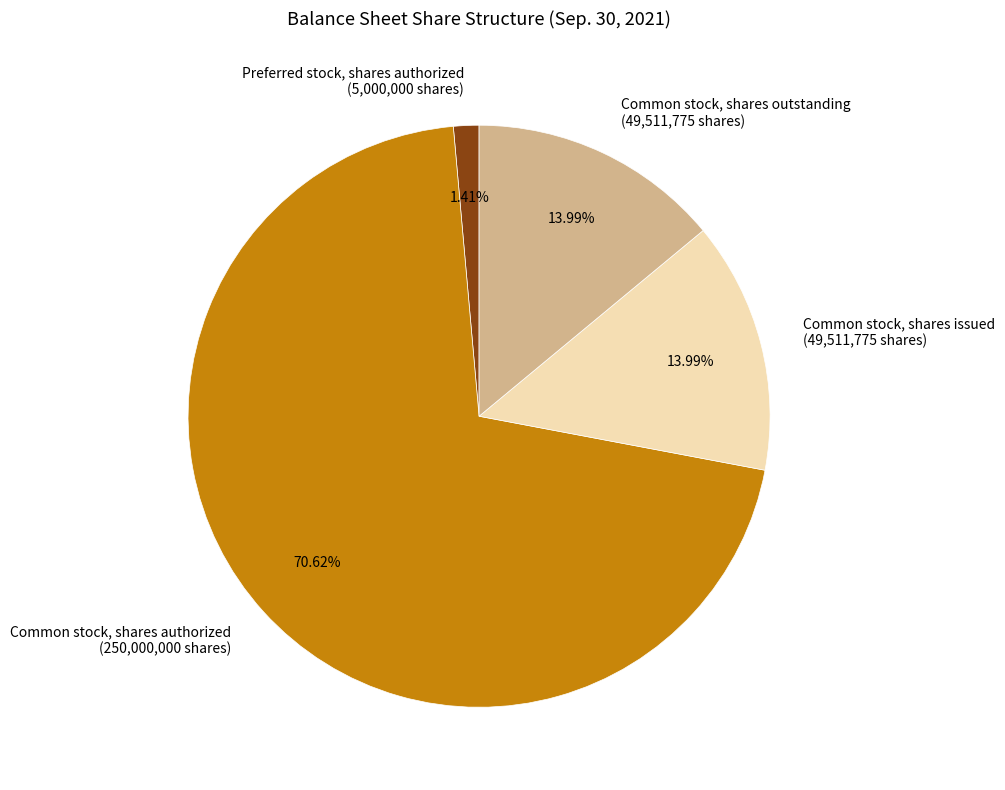

True or false: Preferred stock, shares authorized accounts for 11% of the total.

False